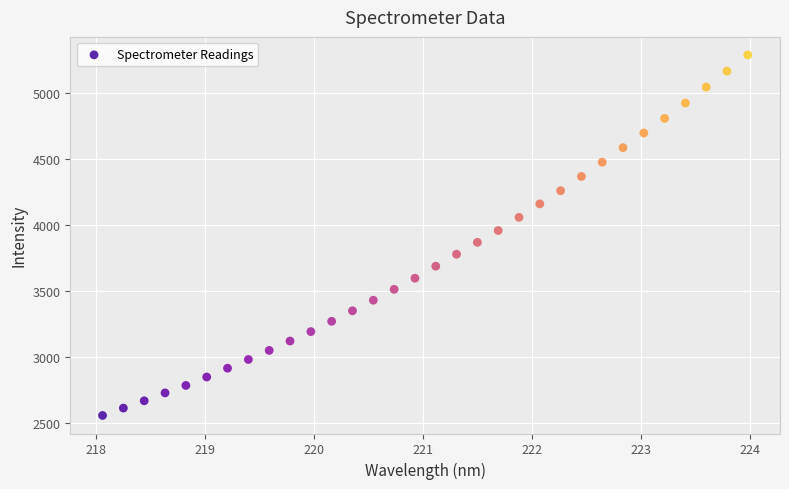

What is the range of X values (max minus min)?

5.9